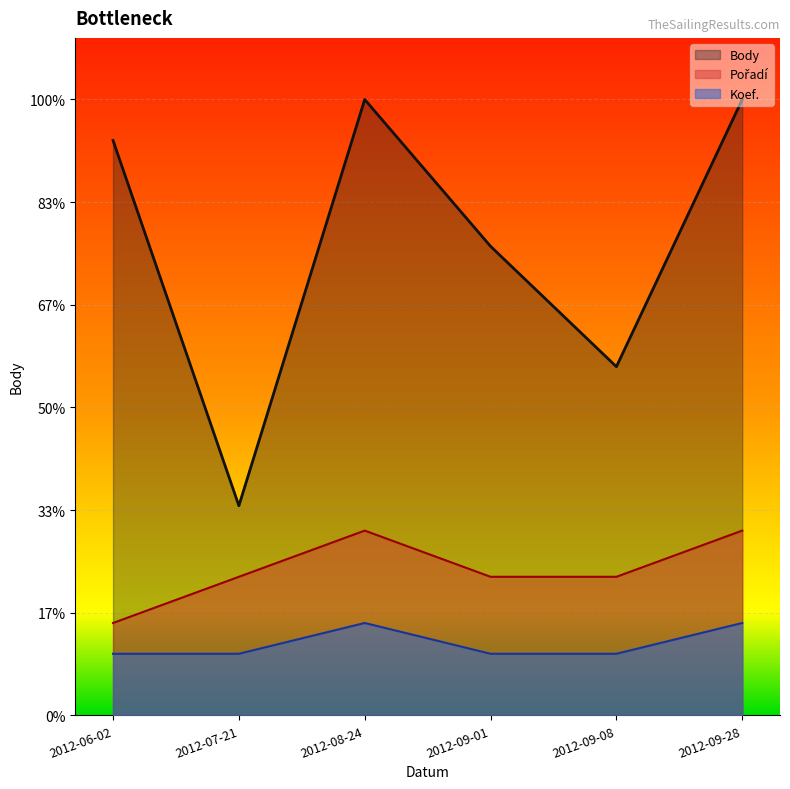

In Pořadí, how many points are higher than both neighbors (excluding endpoints)?

1